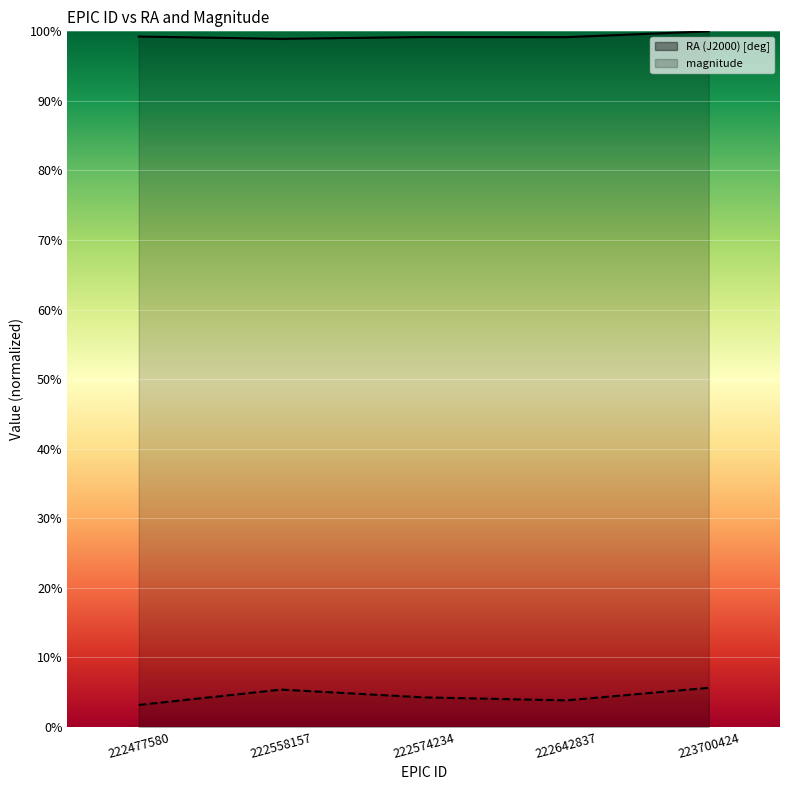

What is the minimum value for RA (J2000) [deg]?

98.9